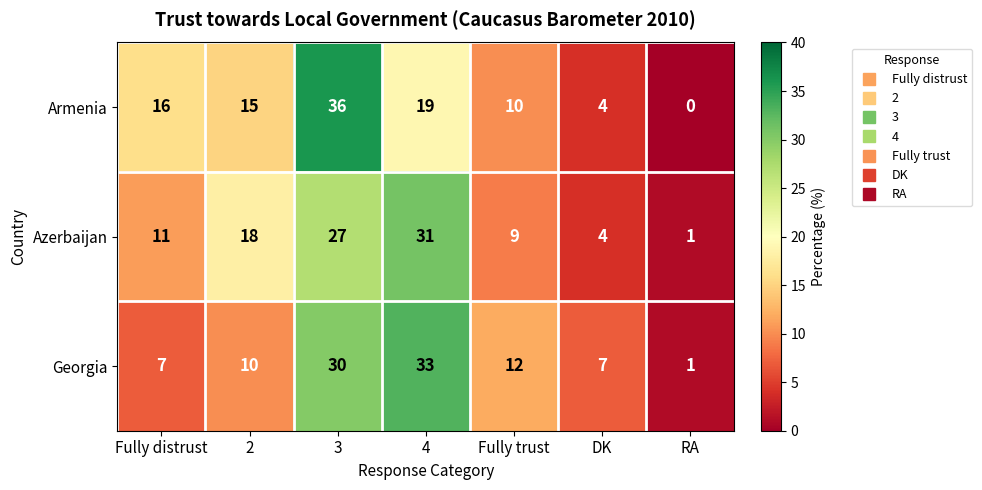

Where is Armenia nearest to the value 18?

4